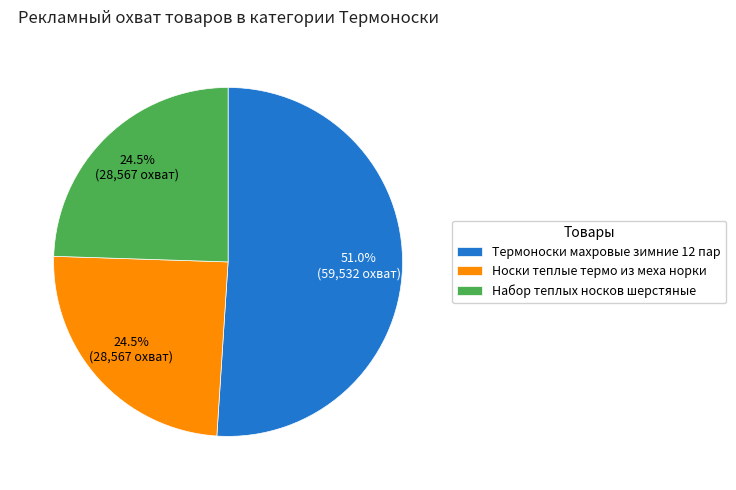

Combined, what portion of the pie is Термоноски махровые зимние 12 пар and Носки теплые термо из меха норки?

75.5%